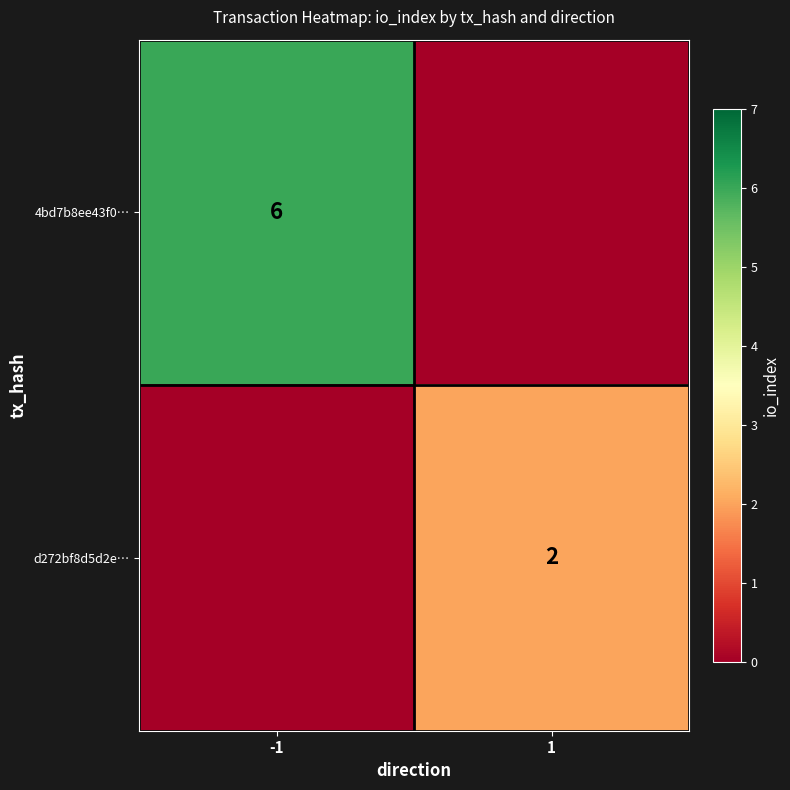

Is it true that d272bf8d5d2e… equals 3 at 1?

False